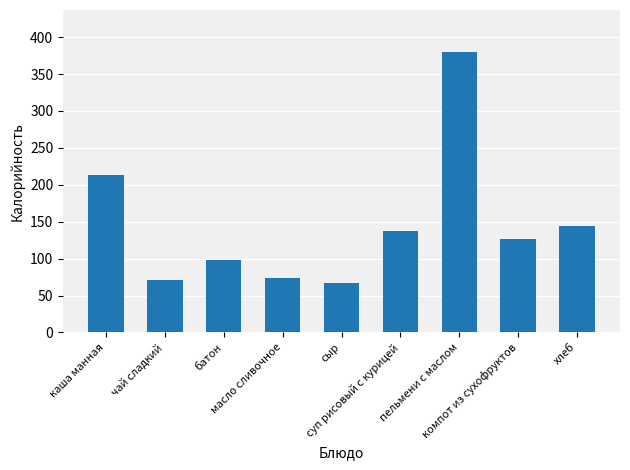

What is the greatest value displayed?

379.8